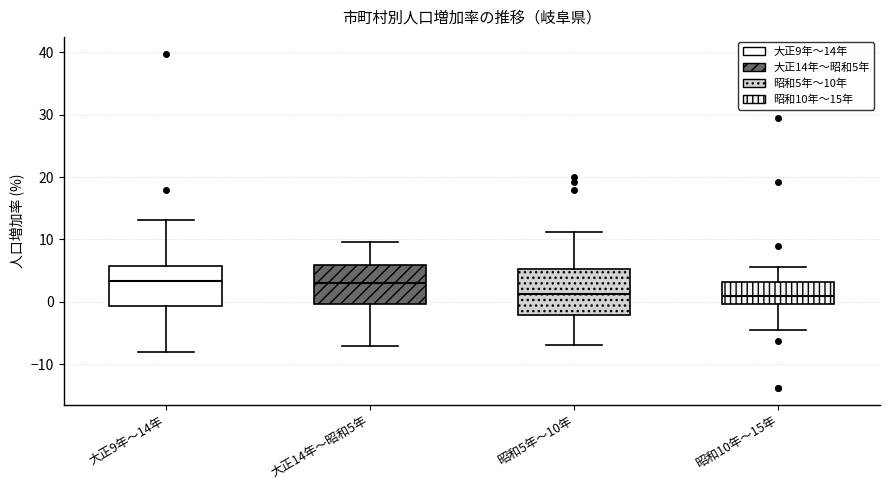

Where does the median line of the box for 昭和5年～10年 sit on the y-axis? The values are not printed on the chart, so give them approximately, as read against the axis.

1